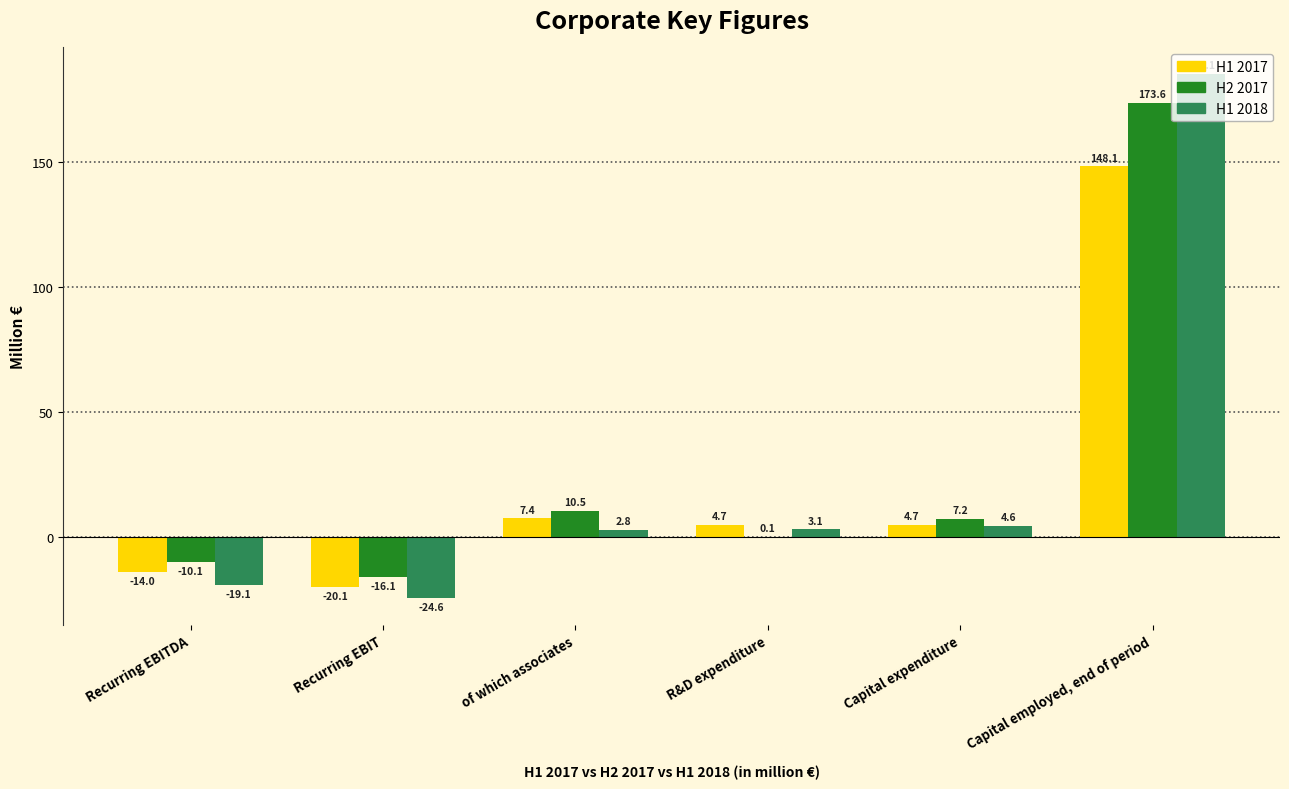

How many groups of bars are there?

6